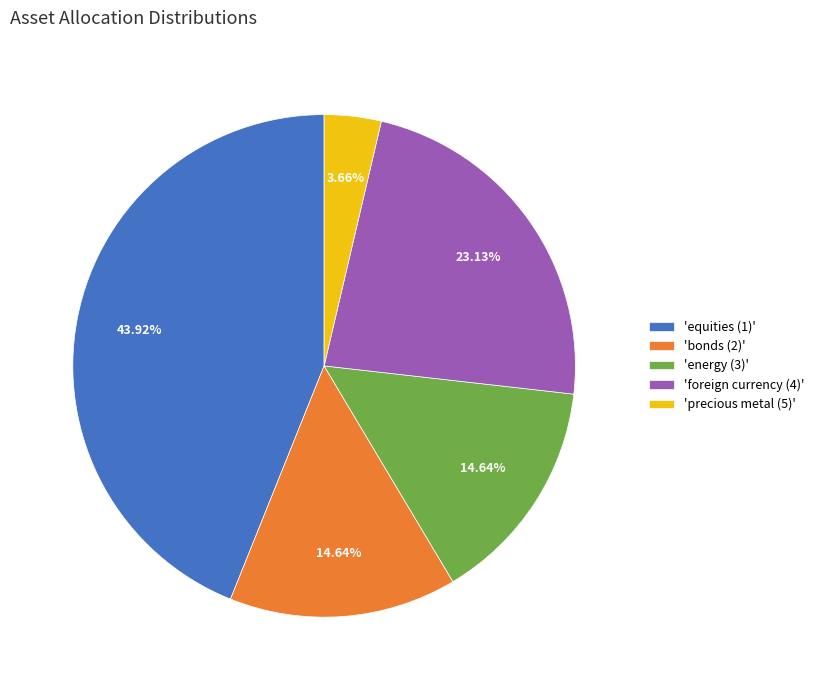

Between 'precious metal (5)' and 'equities (1)', which is larger?

'equities (1)'